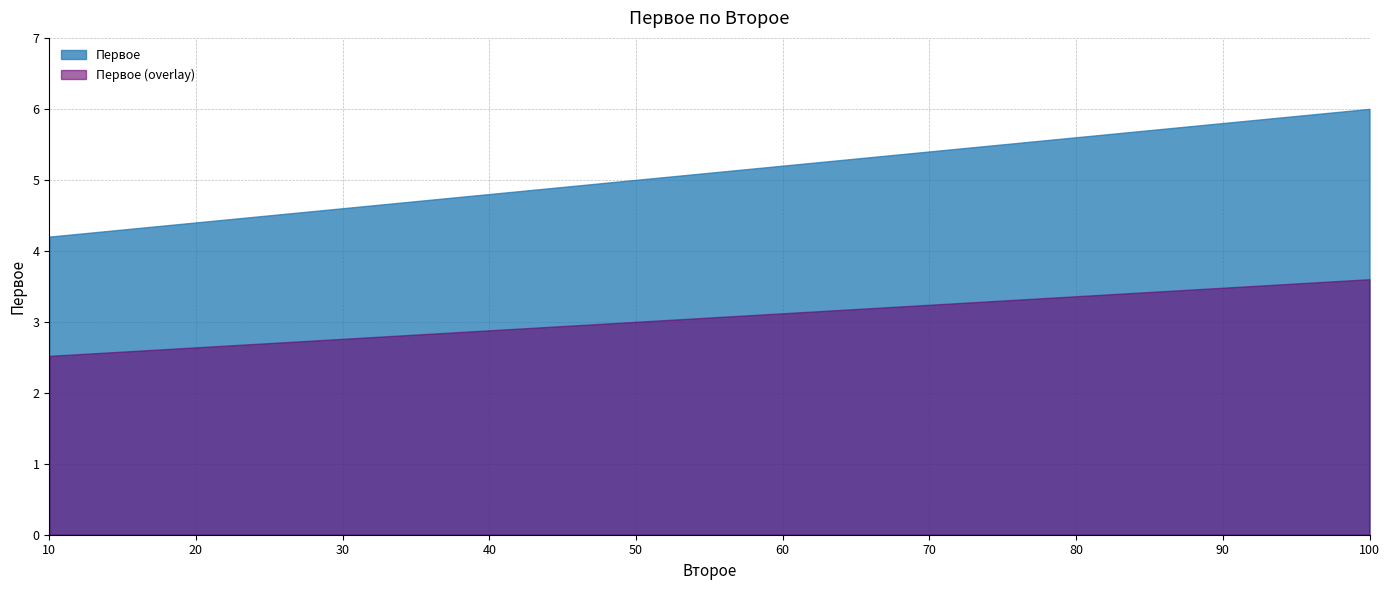

What is the value of the 3rd point from the left?

4.6